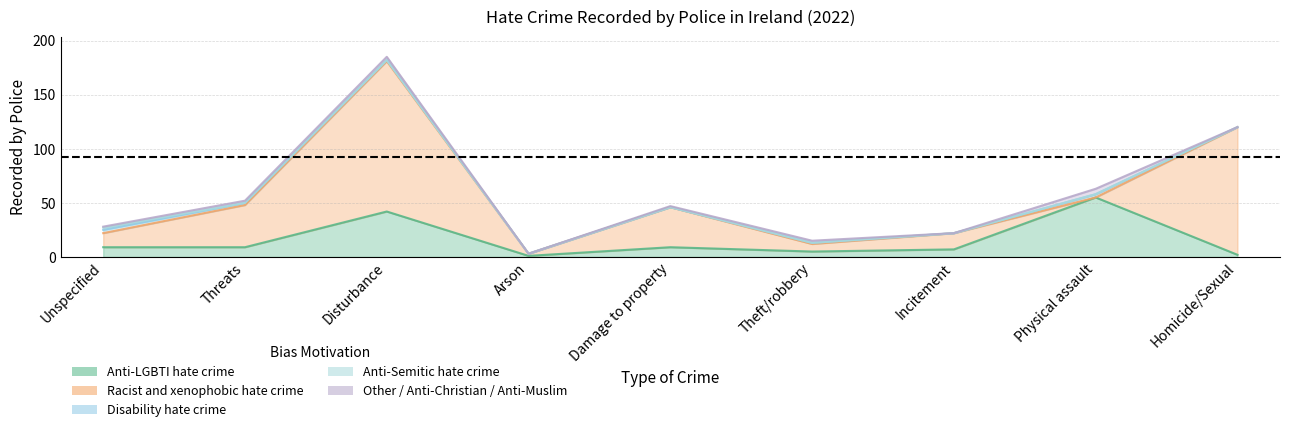

Reading right to left, transcribe all the data shown in this chart.

Anti-LGBTI hate crime: Homicide/Sexual=2	Physical assault=55	Incitement=7	Theft/robbery=5	Damage to property=9	Arson=1	Disturbance=42	Threats=9	Unspecified=9
Racist and xenophobic hate crime: Homicide/Sexual=118	Physical assault=0	Incitement=15	Theft/robbery=7	Damage to property=37	Arson=2	Disturbance=139	Threats=39	Unspecified=13
Disability hate crime: Homicide/Sexual=0	Physical assault=3	Incitement=0	Theft/robbery=1	Damage to property=0	Arson=0	Disturbance=1	Threats=2	Unspecified=3
Anti-Semitic hate crime: Homicide/Sexual=0	Physical assault=0	Incitement=0	Theft/robbery=0	Damage to property=0	Arson=0	Disturbance=0	Threats=0	Unspecified=2
Other / Anti-Christian / Anti-Muslim: Homicide/Sexual=0	Physical assault=5	Incitement=0	Theft/robbery=2	Damage to property=1	Arson=0	Disturbance=3	Threats=2	Unspecified=1